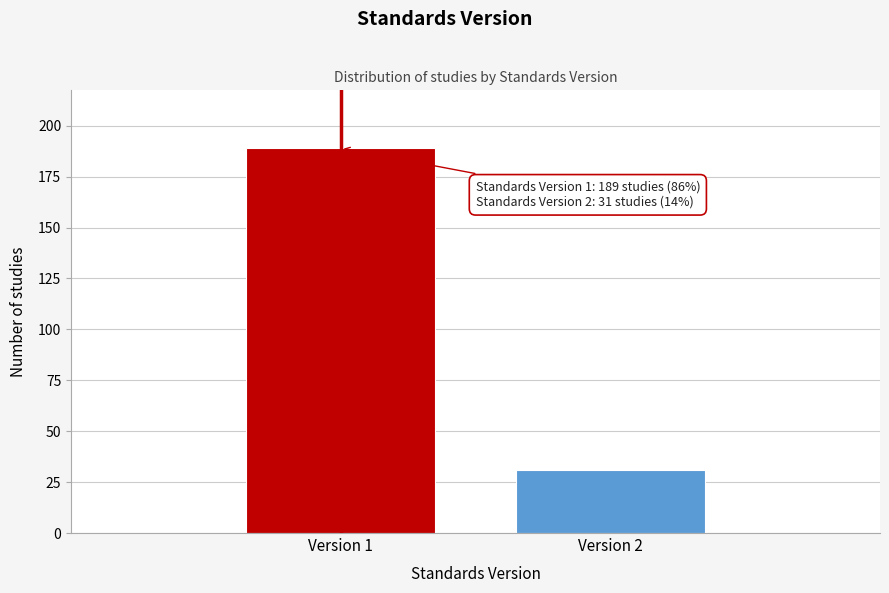

Reading left to right, list all the values displayed in this chart.

Version 1=189	Version 2=31